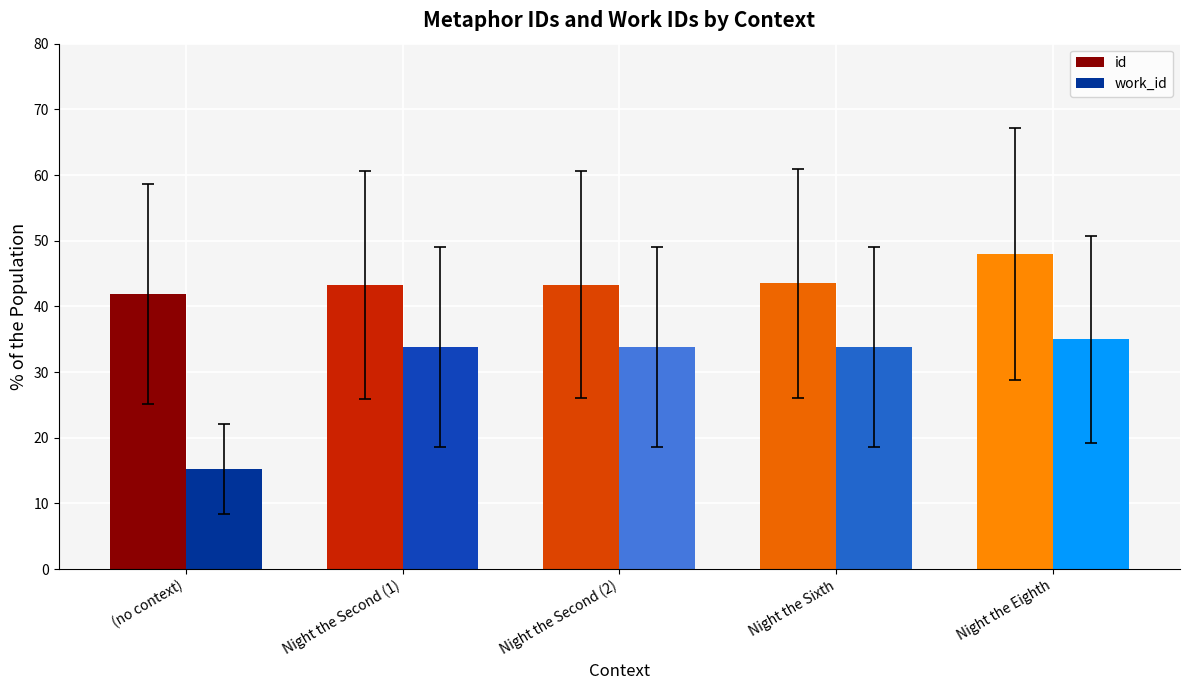

Read the id value at Night the Second (1).

43.3